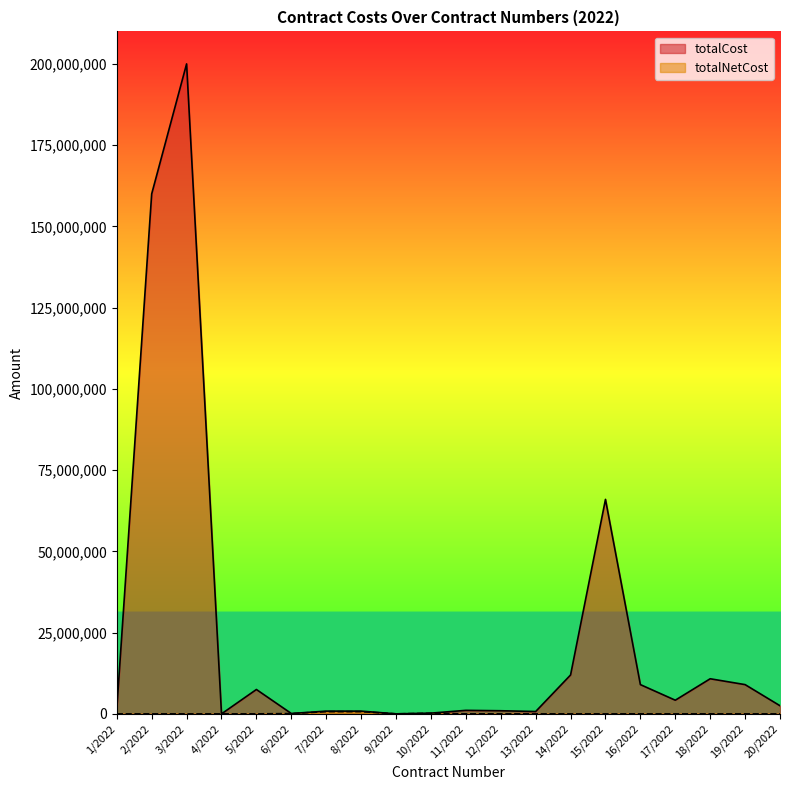

Reading left to right, list all the values displayed in this chart.

totalCost: 1/2022=1476000	2/2022=160000000	3/2022=200000000	4/2022=0	5/2022=7500000	6/2022=112955	7/2022=841320	8/2022=841320	9/2022=7011	10/2022=225287	11/2022=1080000	12/2022=960000	13/2022=720000	14/2022=11964942	15/2022=66000000	16/2022=9000000	17/2022=4200000	18/2022=10800000	19/2022=9000000	20/2022=2500000
totalNetCost: 1/2022=0	2/2022=0	3/2022=0	4/2022=0	5/2022=0	6/2022=91833	7/2022=684000	8/2022=684000	9/2022=5700	10/2022=183160	11/2022=0	12/2022=0	13/2022=0	14/2022=0	15/2022=0	16/2022=0	17/2022=0	18/2022=0	19/2022=0	20/2022=0